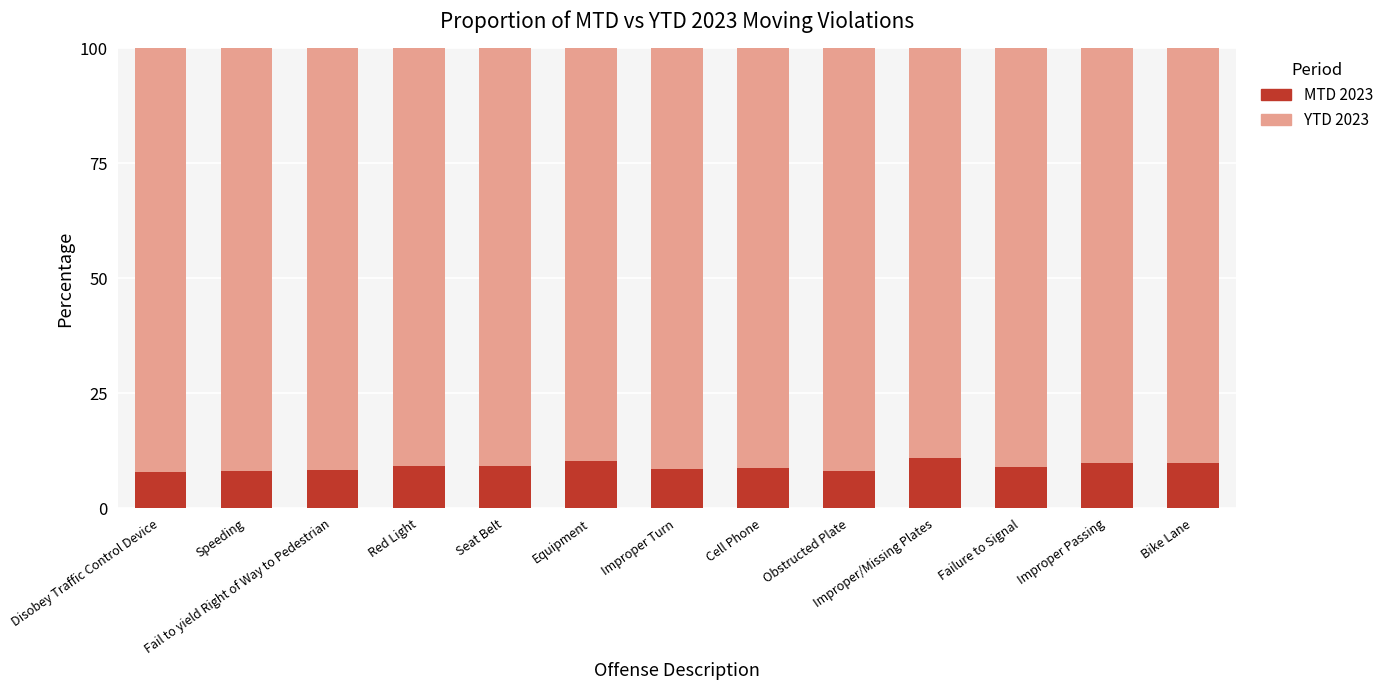

What is the difference between the MTD 2023 values at Cell Phone and Equipment?

1.6